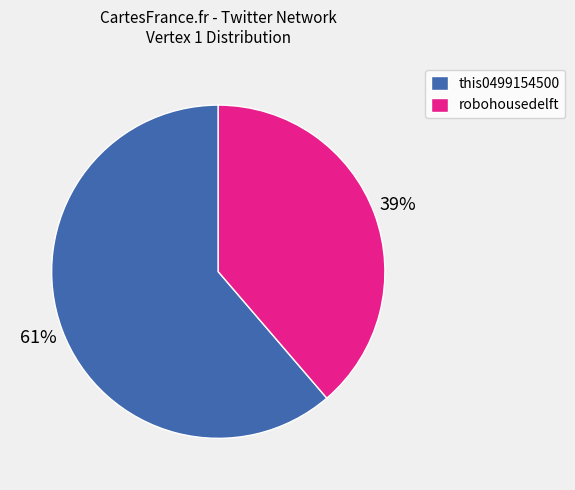

Rank the categories by value from lowest to highest.

robohousedelft, this0499154500